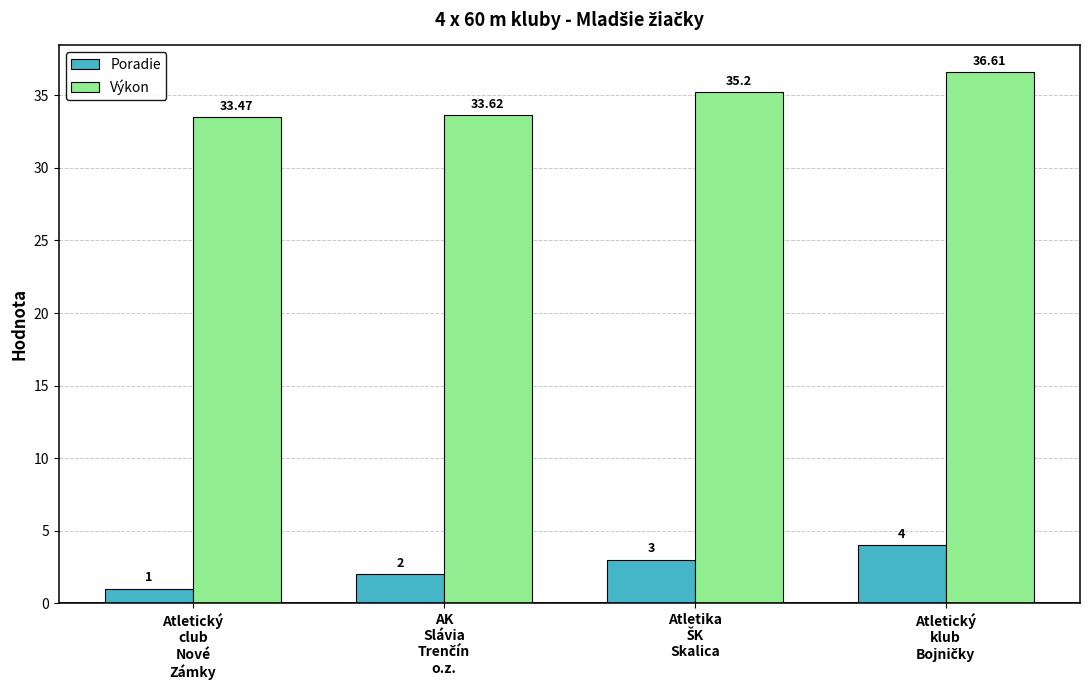

How many data points does each series have?

4